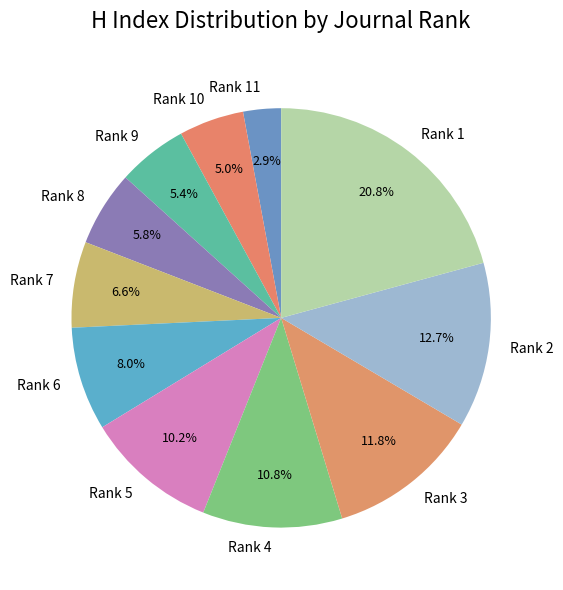

How many segments does this pie chart have?

11